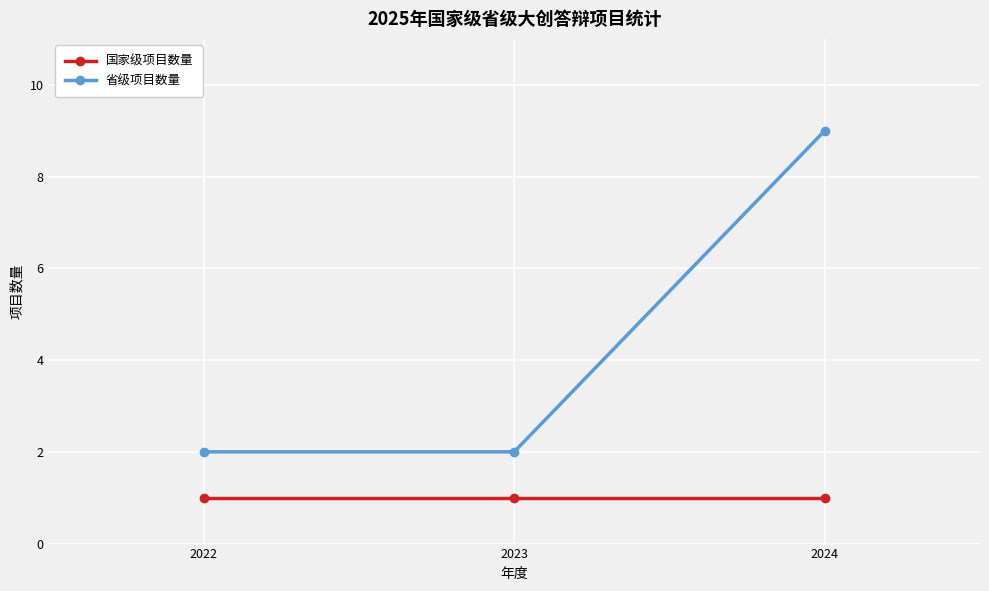

Reading left to right, extract all data points from this chart.

国家级项目数量: 1	1	1
省级项目数量: 2	2	9